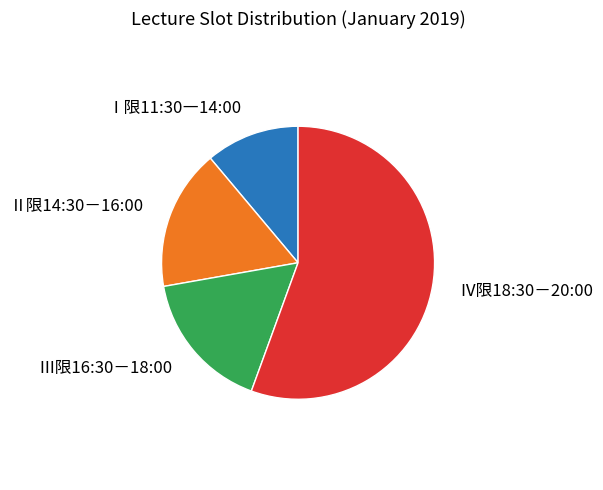

The Ⅱ限14:30－16:00 slice represents 6% of the pie. True or false?

False